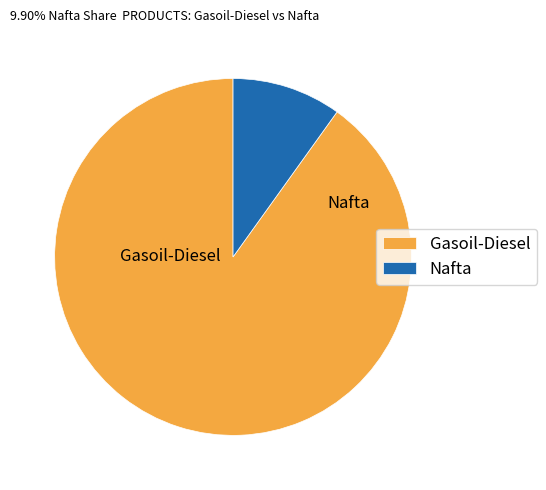

Approximately how many times larger is the value at Gasoil-Diesel compared to Nafta?

9.1